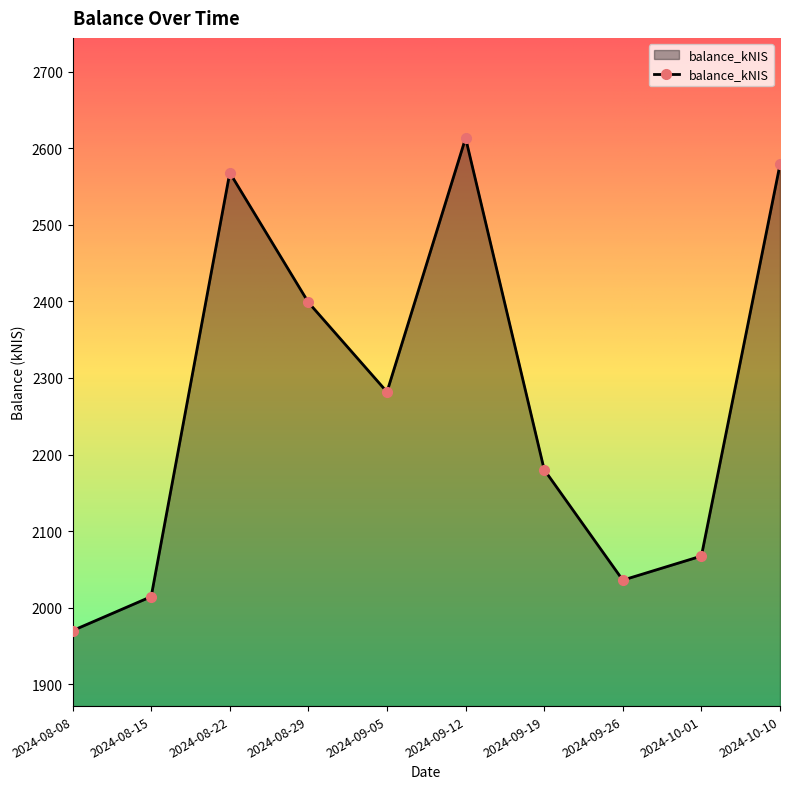

List the labels in order of value, largest first.

2024-09-12, 2024-10-10, 2024-08-22, 2024-08-29, 2024-09-05, 2024-09-19, 2024-10-01, 2024-09-26, 2024-08-15, 2024-08-08